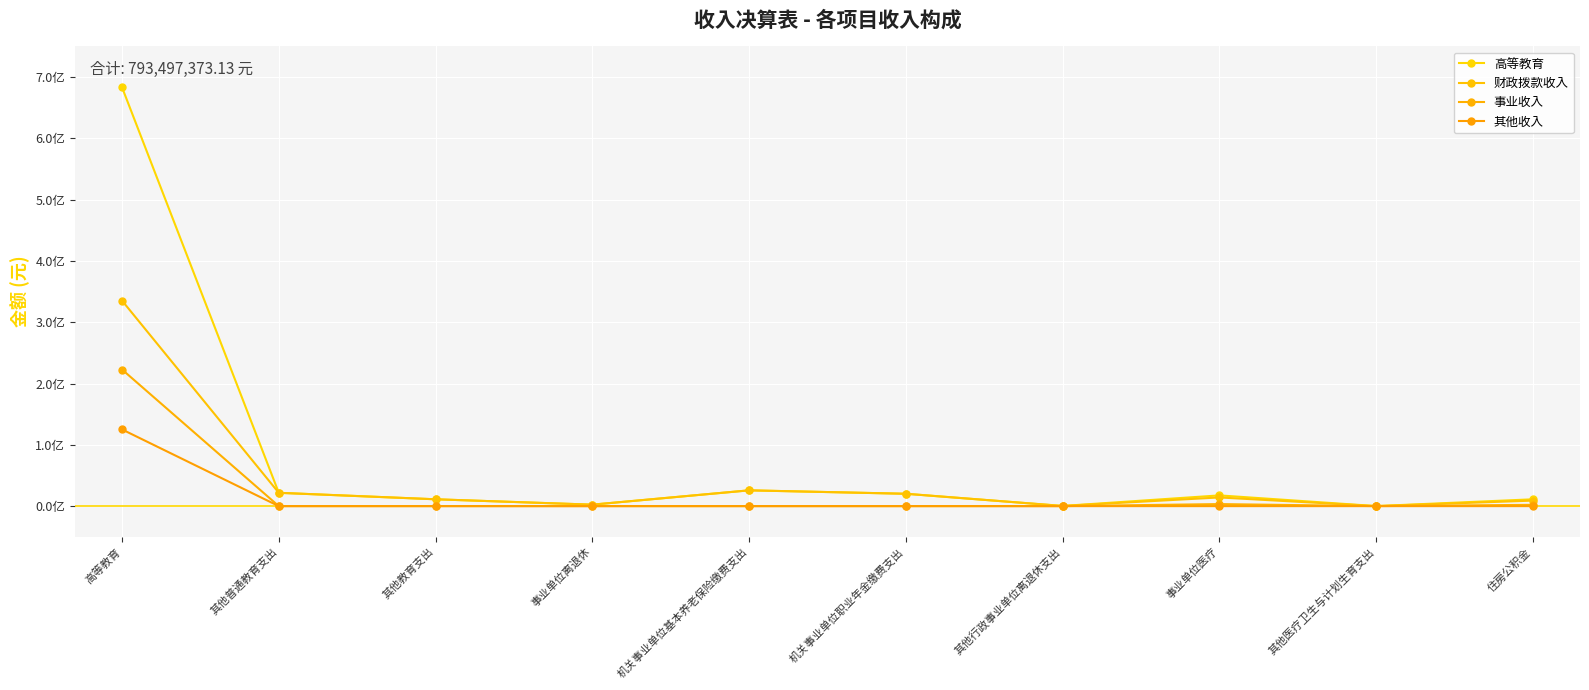

What is the label of the 9th point from the right?

其他普通教育支出